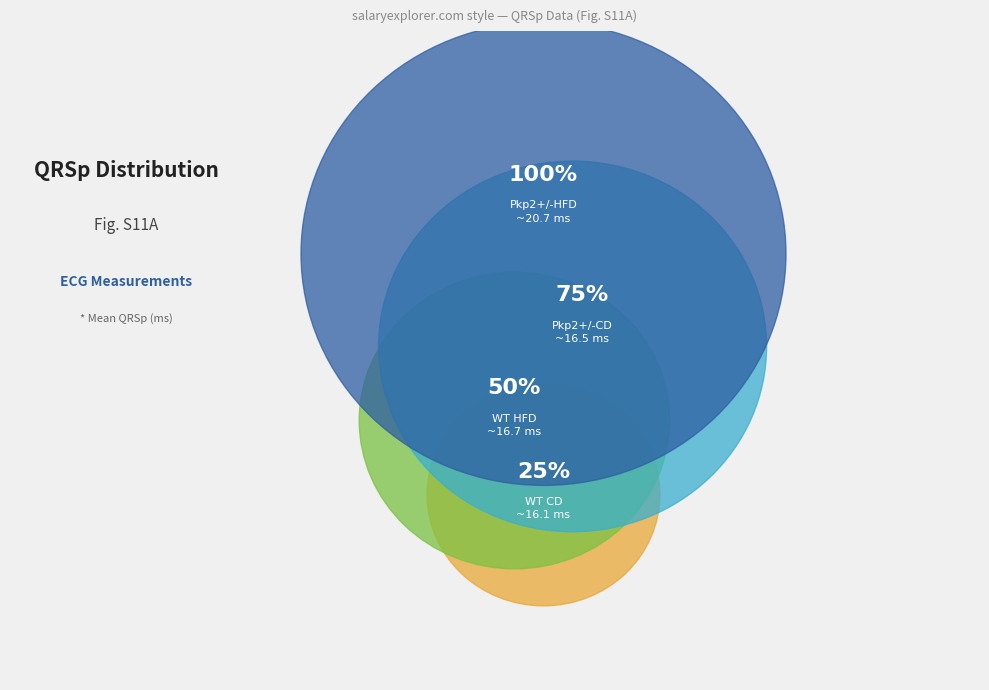

Does any single category account for the majority?

No